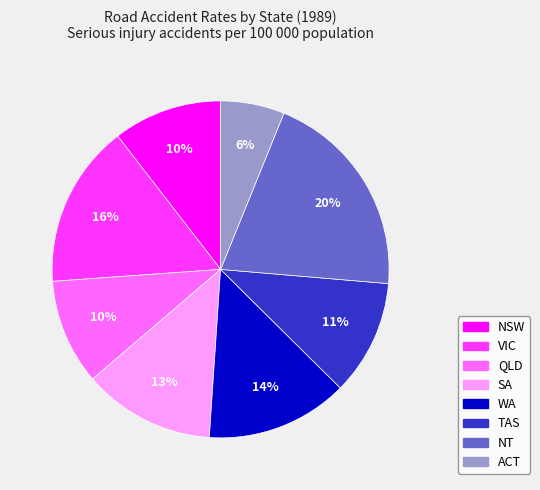

Is the sum of NSW and ACT greater than half?

No